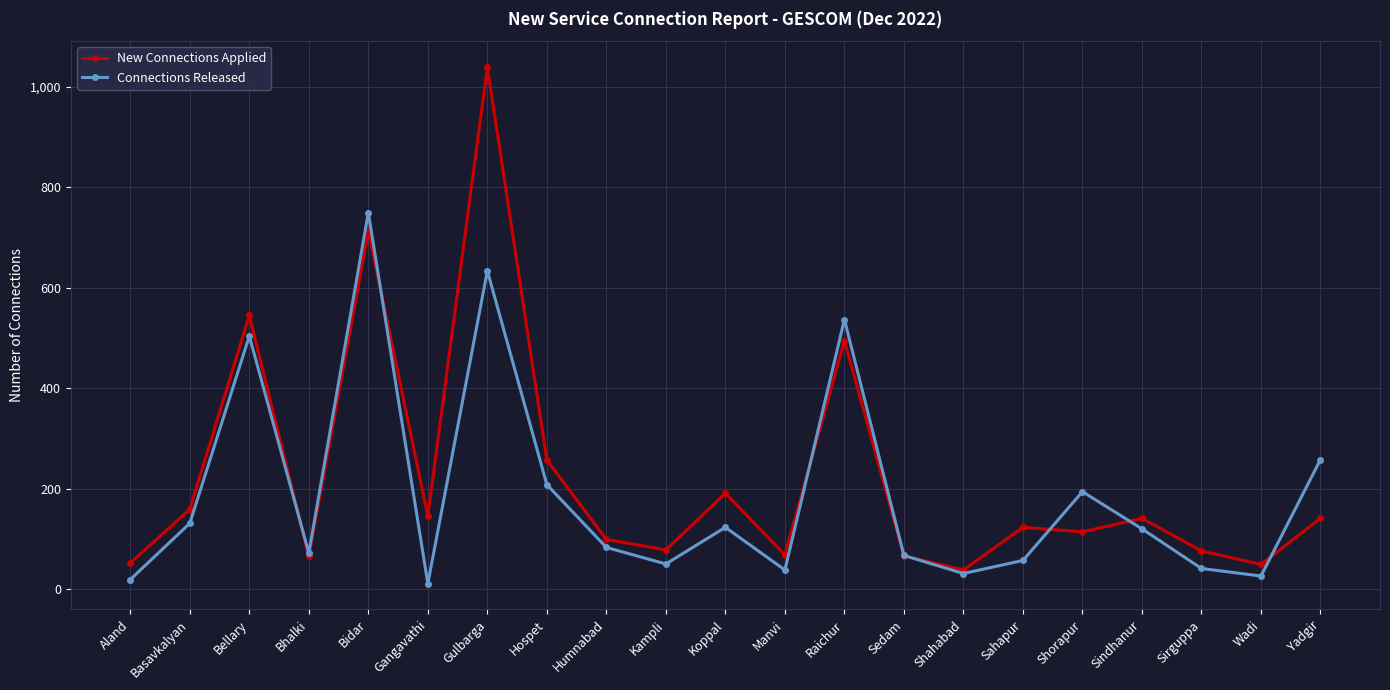

Which series has the largest total across all categories?

New Connections Applied